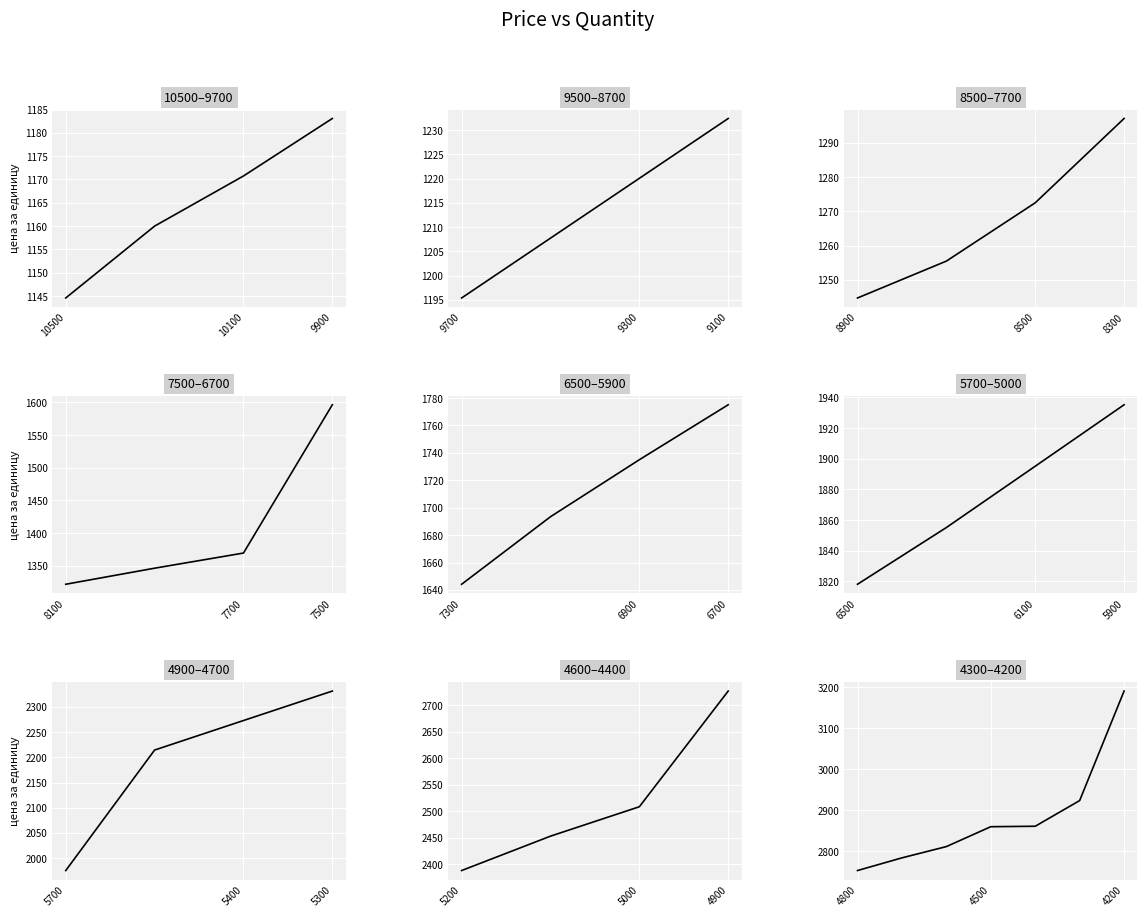

List the labels in order of value, largest first.

4200, 4300, 4400, 4500, 4600, 4700, 4800, 4900, 5000, 5100, 5200, 5300, 5400, 5500, 5700, 5900, 6100, 6300, 6500, 6700, 6900, 7100, 7300, 7500, 7700, 7900, 8100, 8300, 8500, 8700, 8900, 9100, 9300, 9500, 9700, 9900, 10100, 10300, 10500